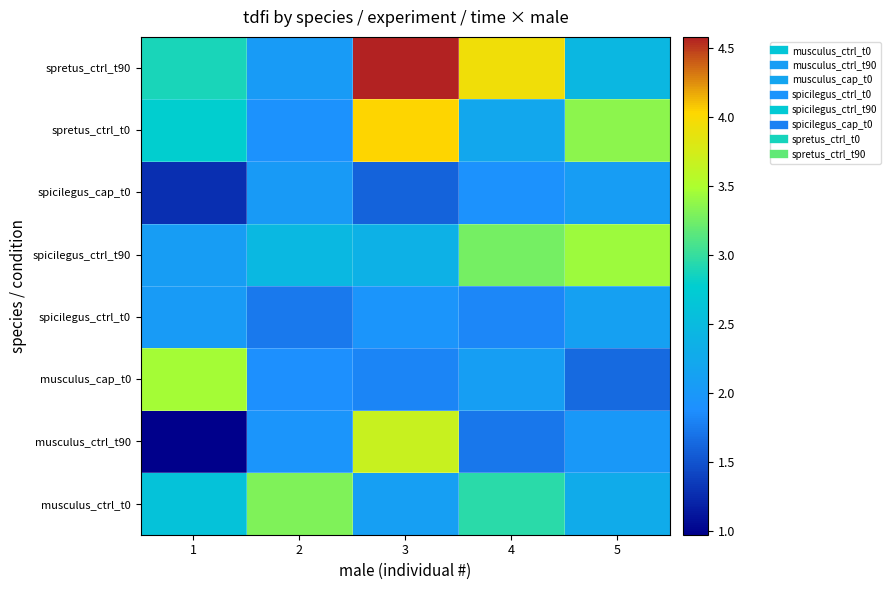

Rank the series at 3 from highest to lowest value.

spretus_ctrl_t90, spretus_ctrl_t0, musculus_ctrl_t90, spicilegus_ctrl_t90, musculus_ctrl_t0, spicilegus_ctrl_t0, musculus_cap_t0, spicilegus_cap_t0